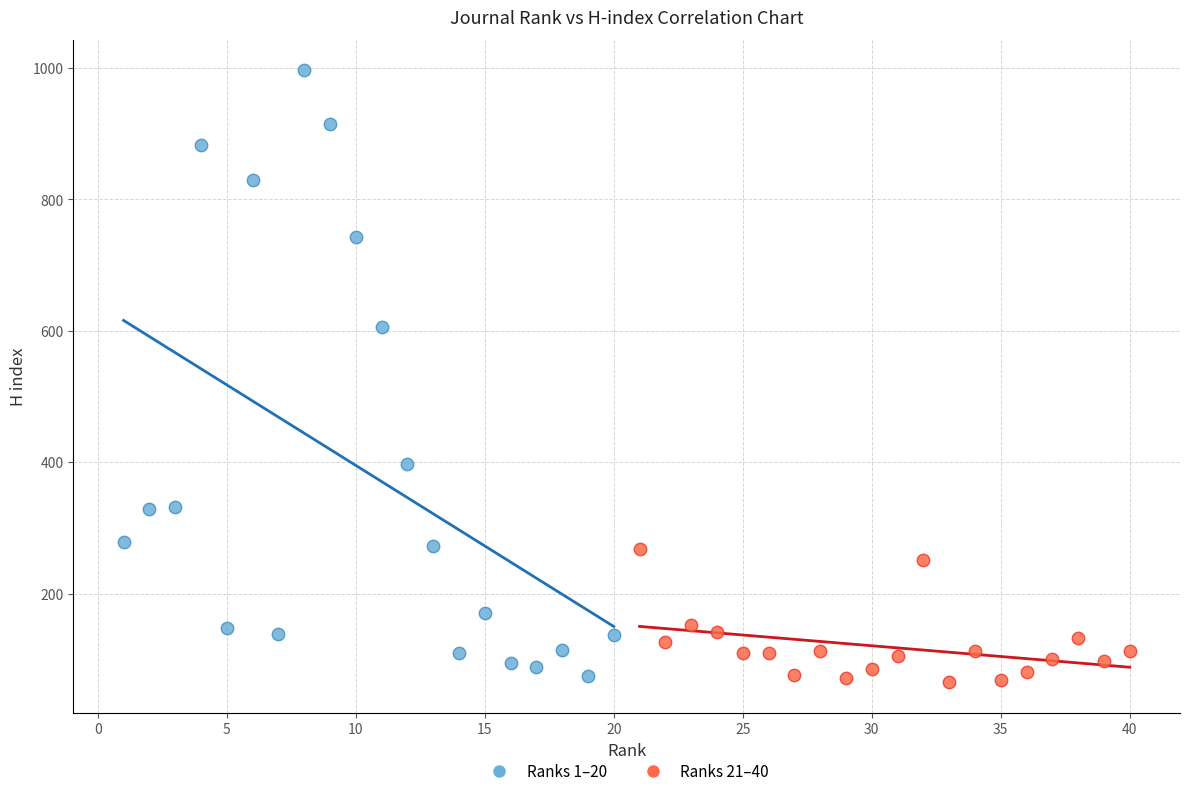

Which series reaches the maximum Y coordinate?

Ranks 1–20